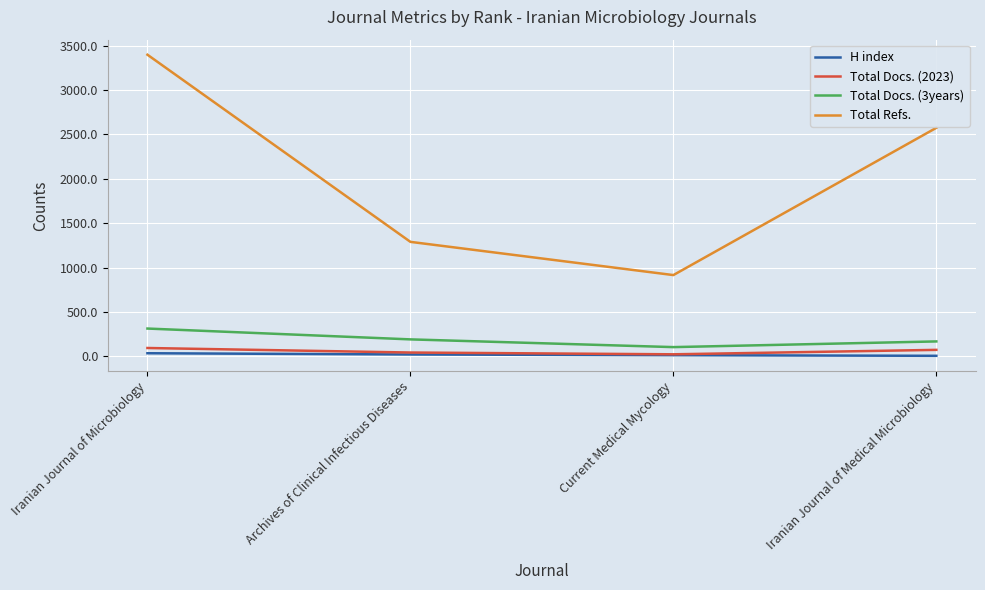

Which category has the highest value in the Total Refs. series?

Iranian Journal of Microbiology